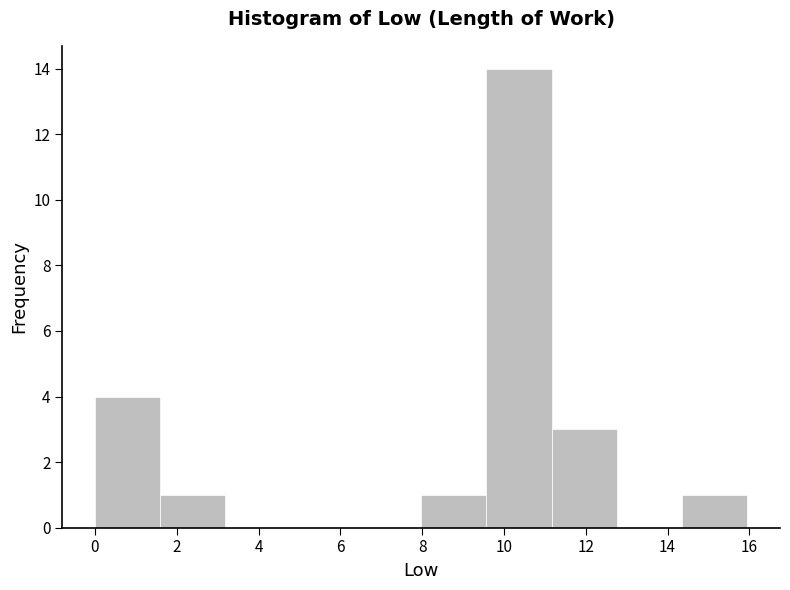

Reading left to right, list every bar in this chart as the range it spans on the x-axis followed by its height. Neither the bar edges nor the heights are printed on the chart, so give them approximately, as read against the axes.

0.0 to 1.6: 4
1.6 to 3.2: 1
3.2 to 4.8: 0
4.8 to 6.4: 0
6.4 to 8.0: 0
8.0 to 9.6: 1
9.6 to 11.2: 14
11.2 to 12.8: 3
12.8 to 14.4: 0
14.4 to 16.0: 1